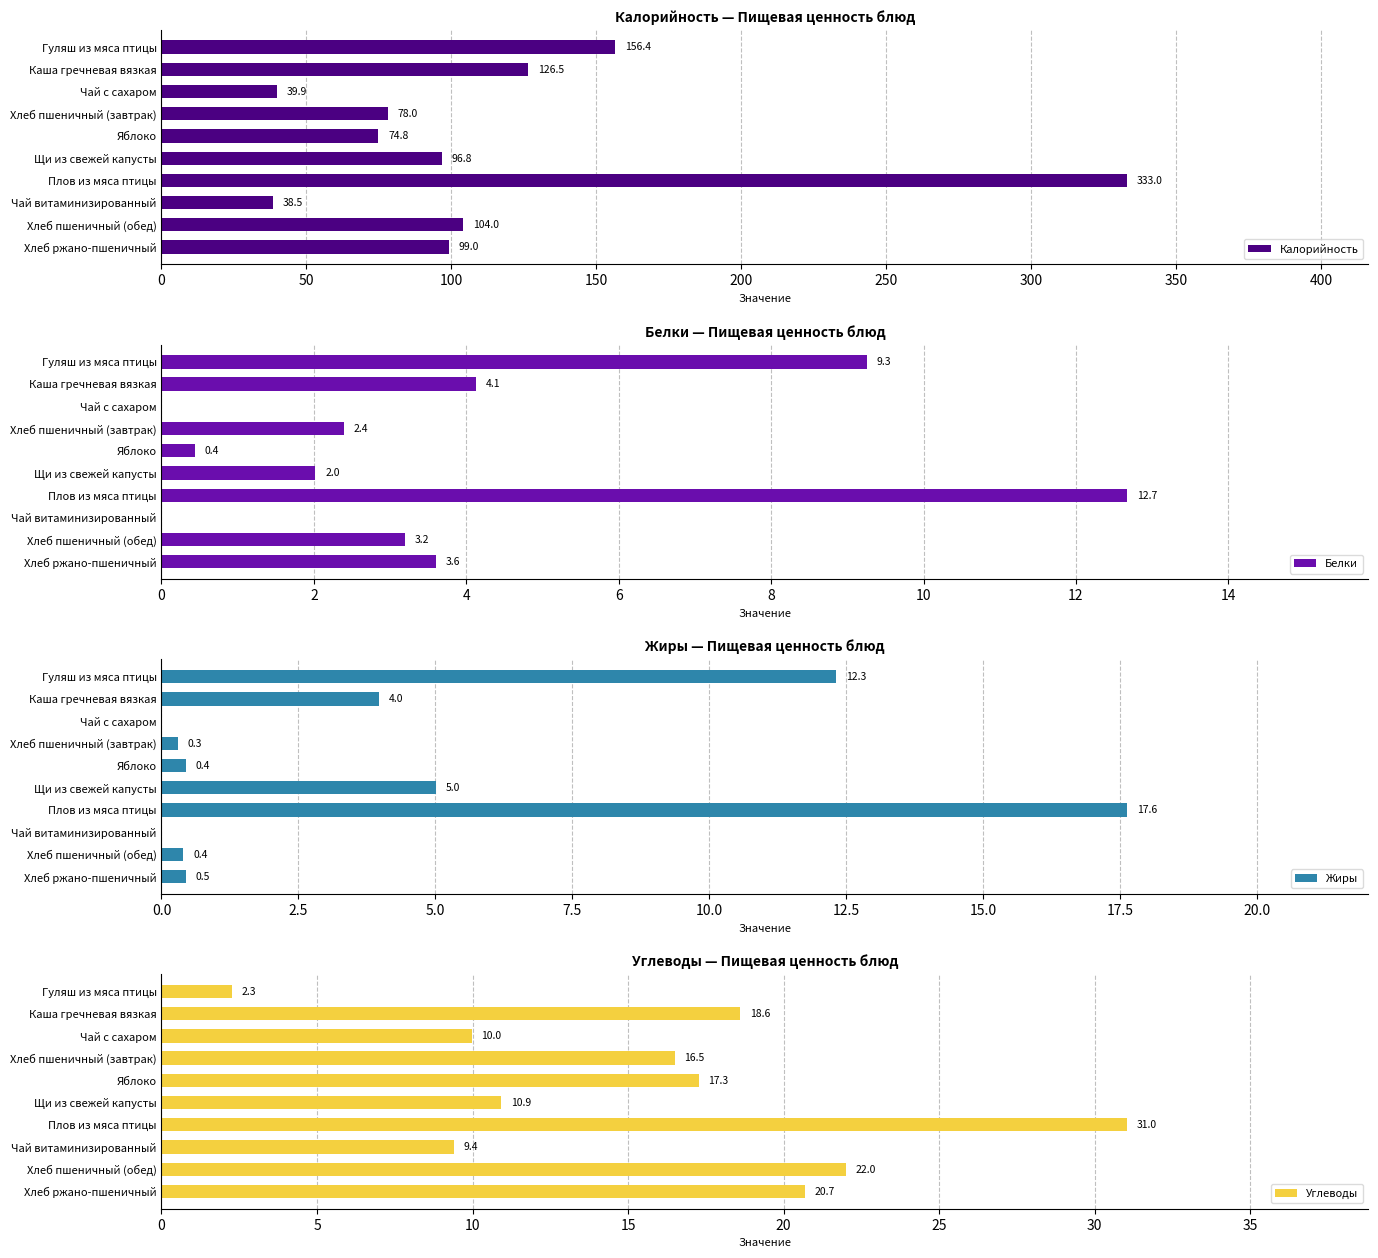

Is it true that Калорийность equals 74.8 at Яблоко?

True